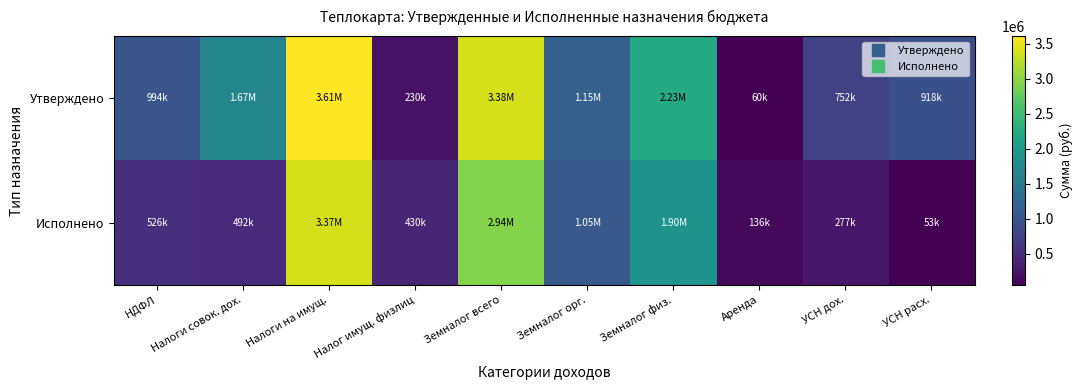

How many series are shown in this chart?

2